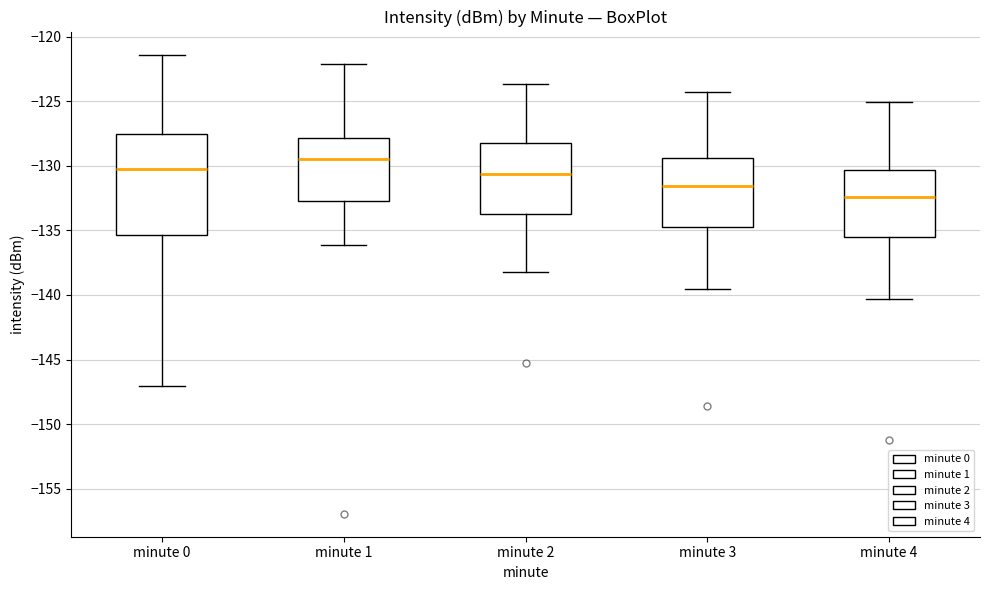

Which box has the highest median line?

minute 1